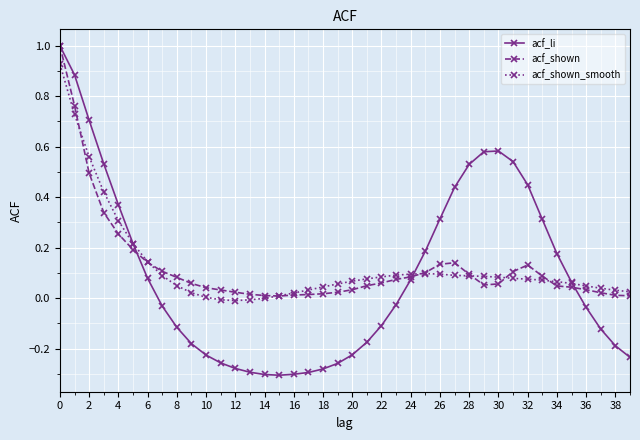

What is the greatest value displayed?

1.0